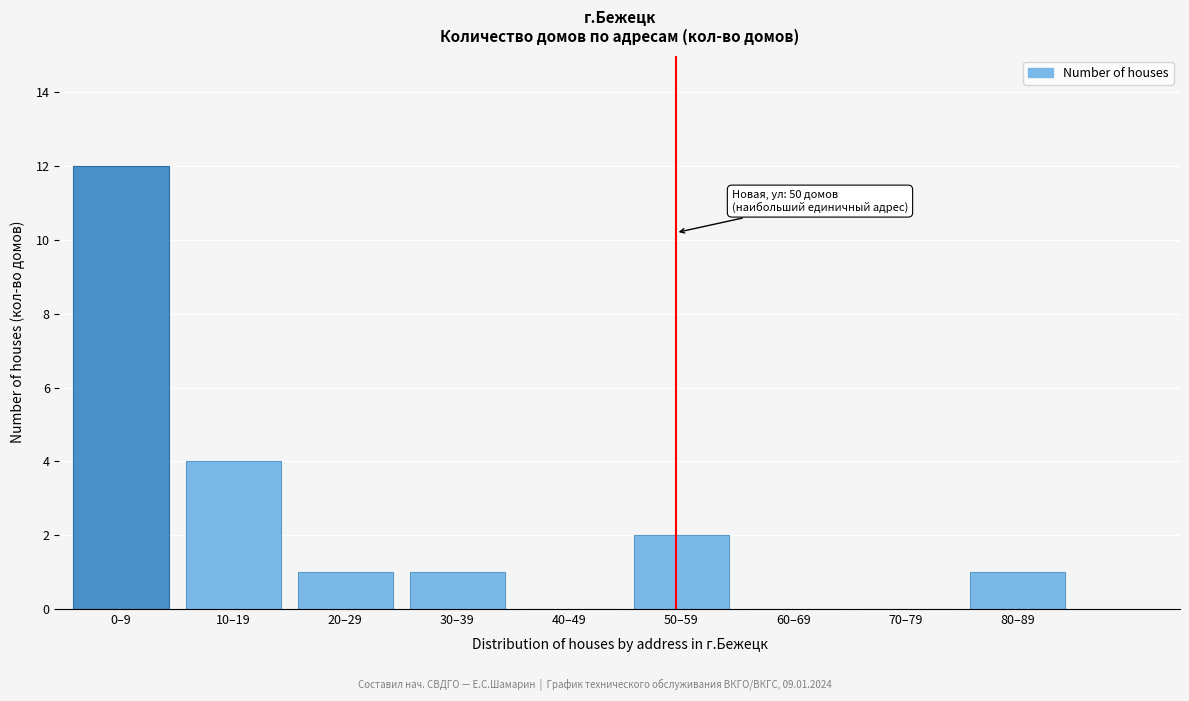

Reading right to left, what are all the values shown in this chart?

80–89=1	70–79=0	60–69=0	50–59=2	40–49=0	30–39=1	20–29=1	10–19=4	0–9=12